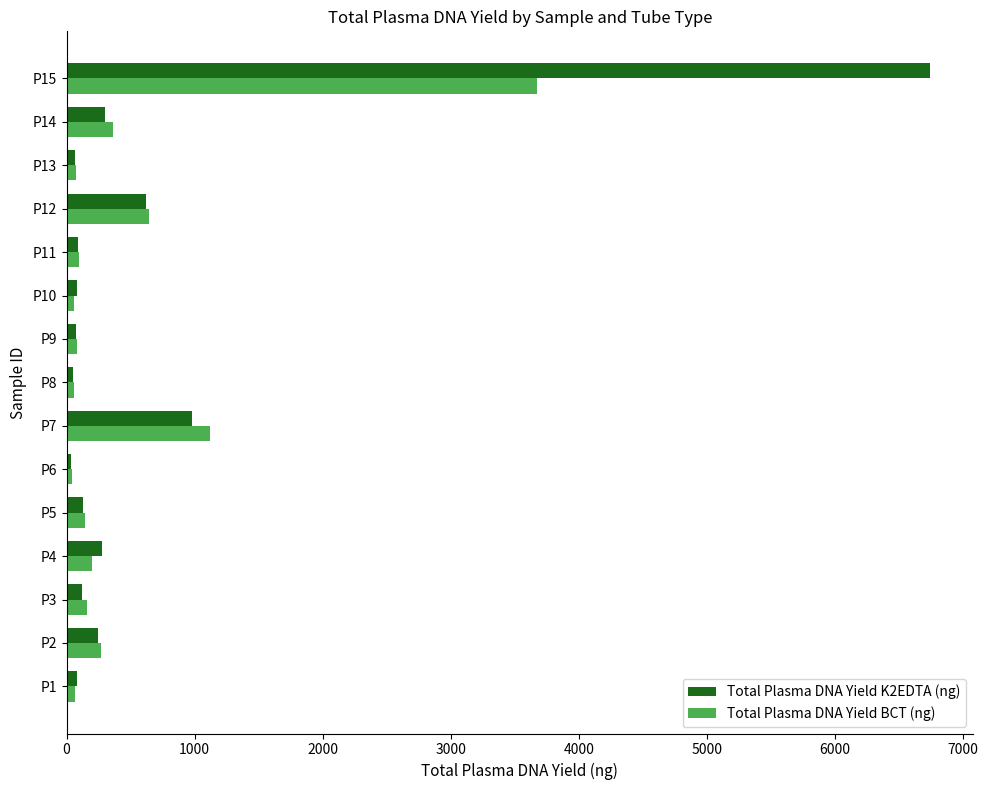

What is the highest value of the Total Plasma DNA Yield K2EDTA (ng) series?

6740.4